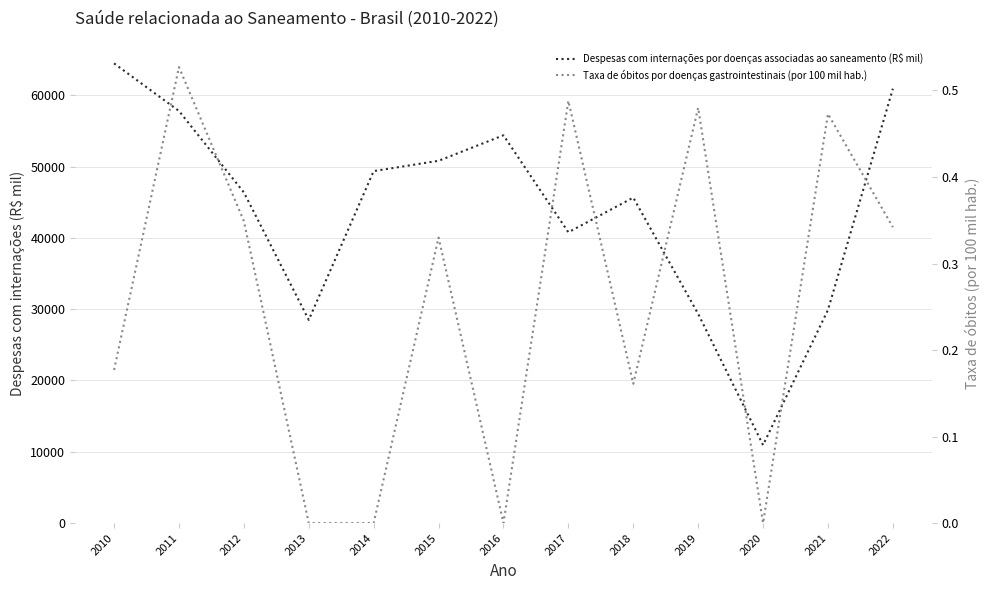

Rank the series by their maximum value, from lowest to highest.

Taxa de óbitos por doenças gastrointestinais (por 100 mil hab.), Despesas com internações por doenças associadas ao saneamento (R$ mil)